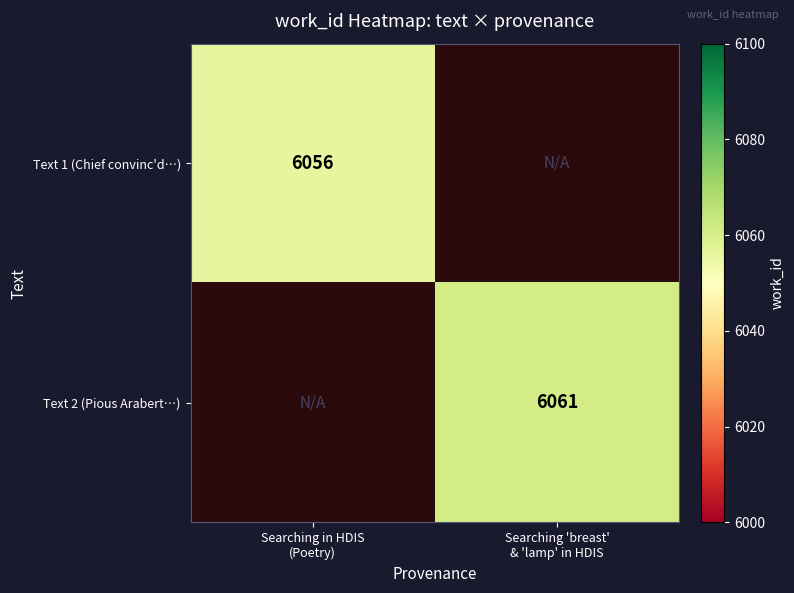

How many distinct data groups are displayed?

2